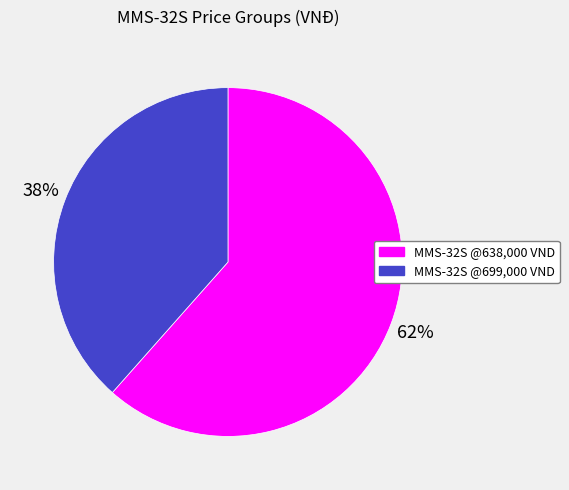

Is there a majority slice in this chart?

Yes